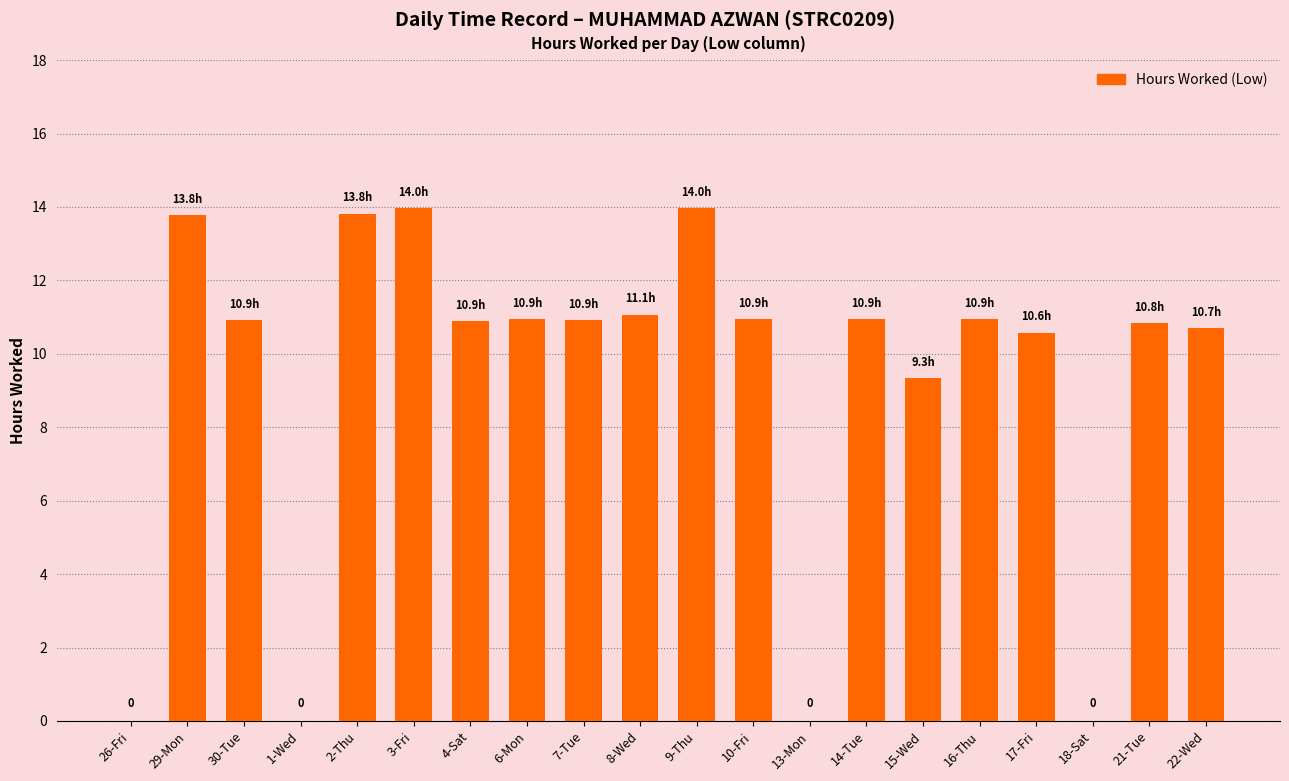

Count the number of values greater than 10.

15